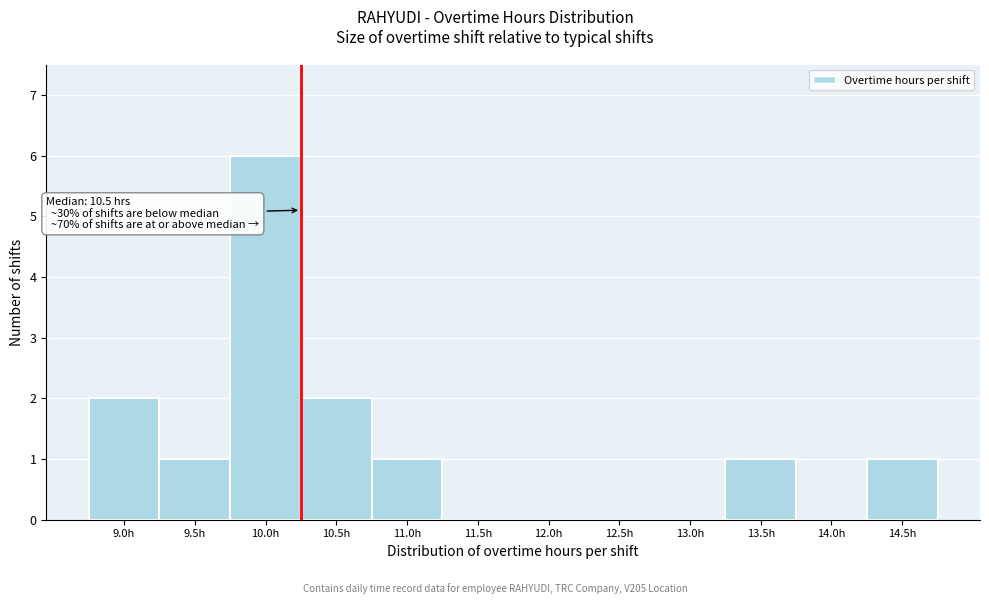

Reading left to right, list all the values displayed in this chart.

9.0h=2	9.5h=1	10.0h=6	10.5h=2	11.0h=1	11.5h=0	12.0h=0	12.5h=0	13.0h=0	13.5h=1	14.0h=0	14.5h=1